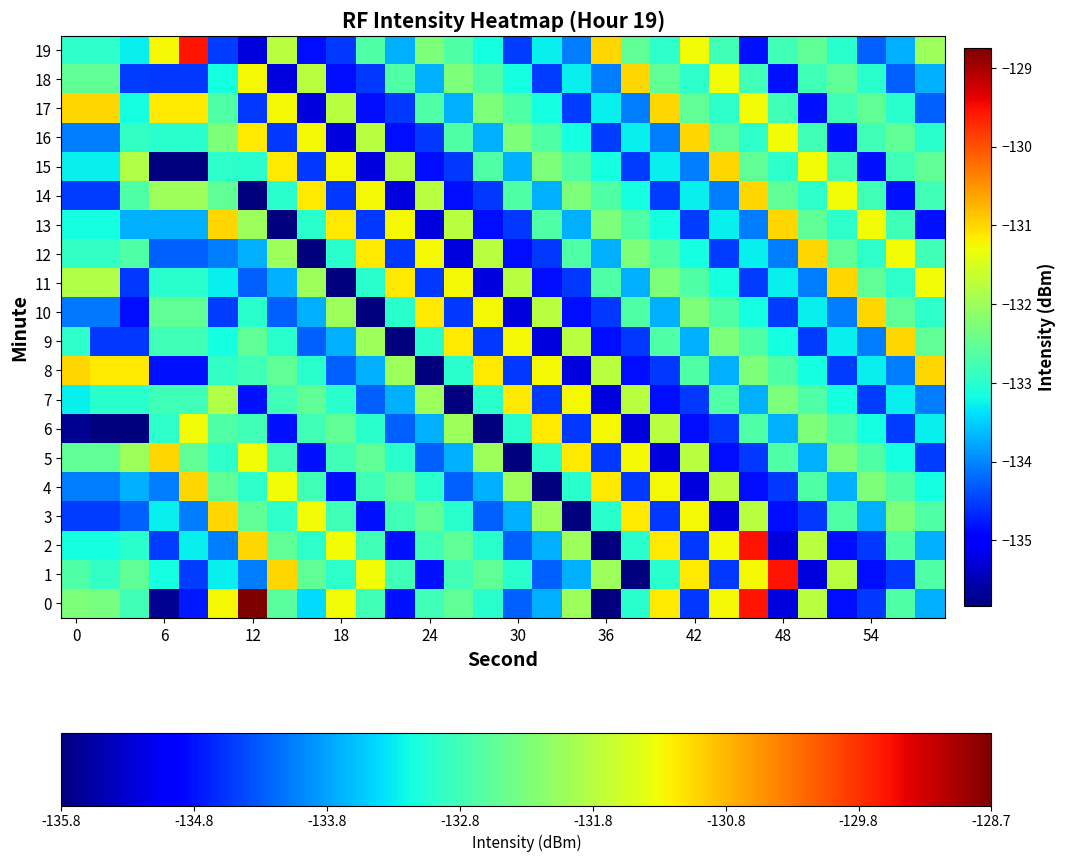

How many distinct data groups are displayed?

20